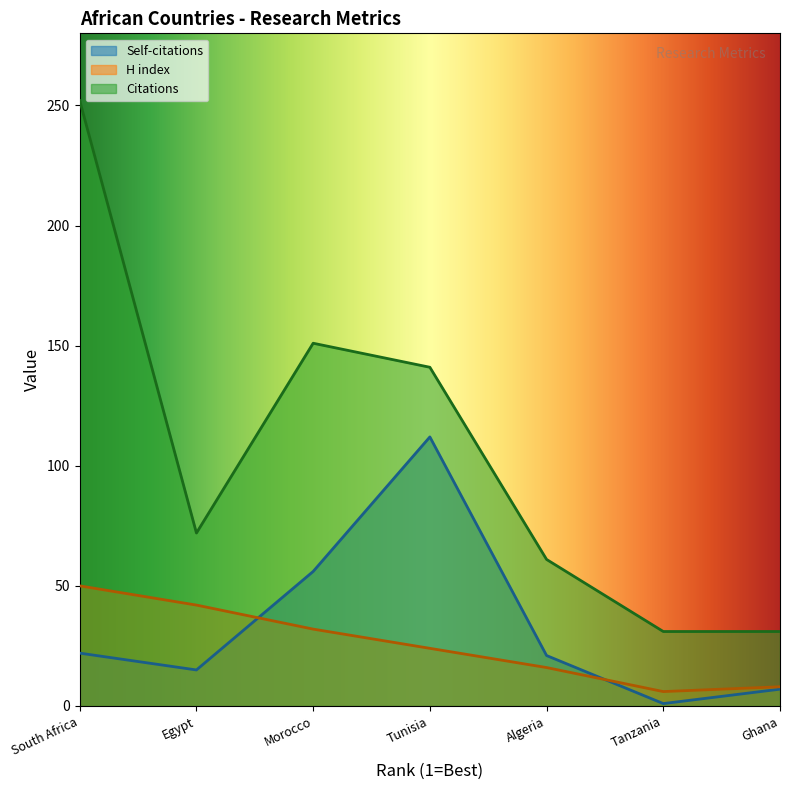

How many lines are shown in the chart?

3